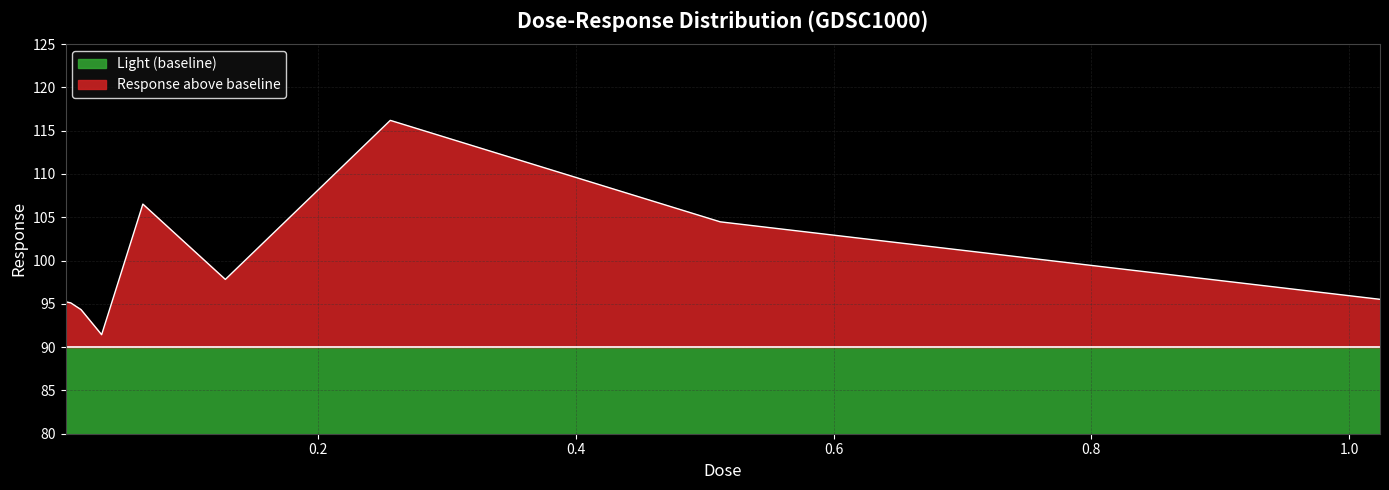

Where is the first local minimum?

0.032